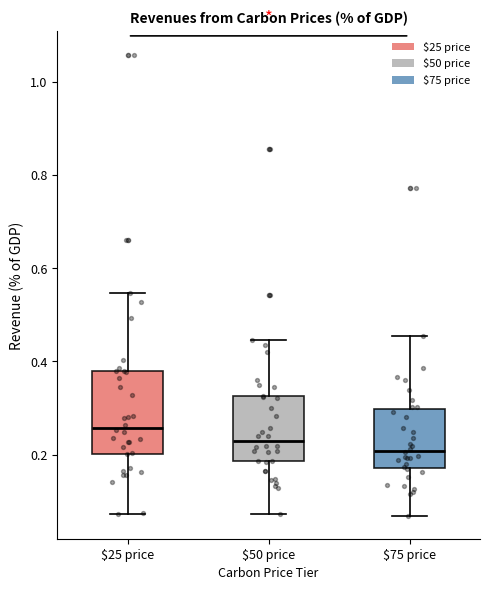

Where does the median line of the box for $25 price sit on the y-axis? The values are not printed on the chart, so give them approximately, as read against the axis.

0.26